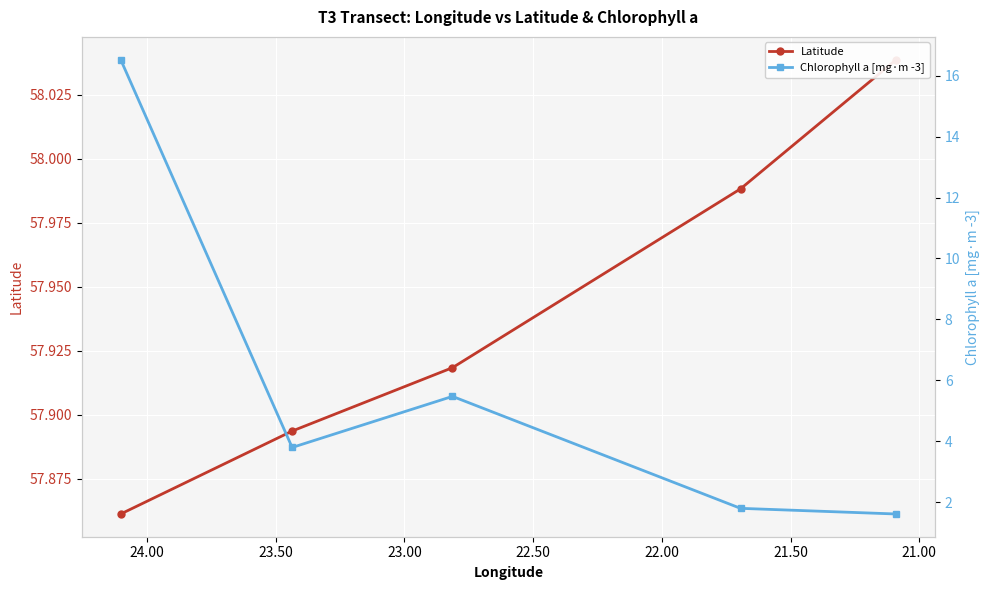

True or false: Latitude and Chlorophyll a [mg·m -3] intersect in this chart.

False